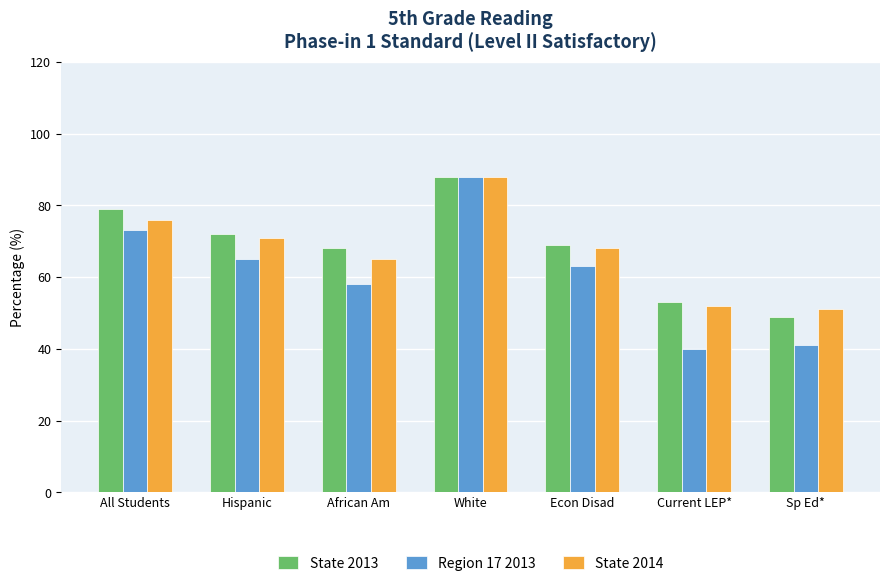

What is the maximum value shown in the chart?

88